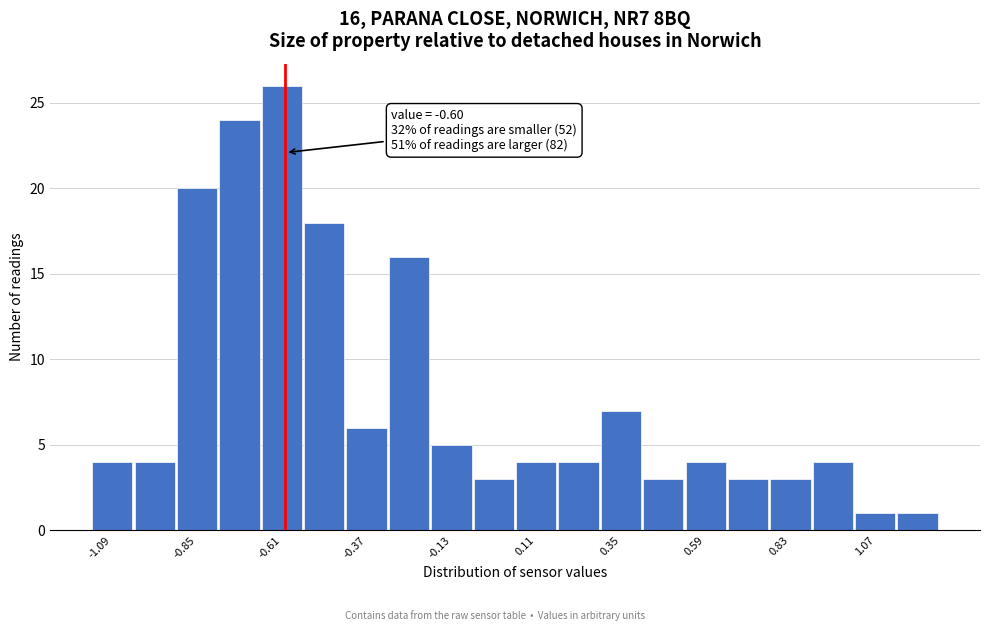

Around what value on the x-axis is the tallest bar? Give the approximate position of its centre, as read against the axis.

-0.60